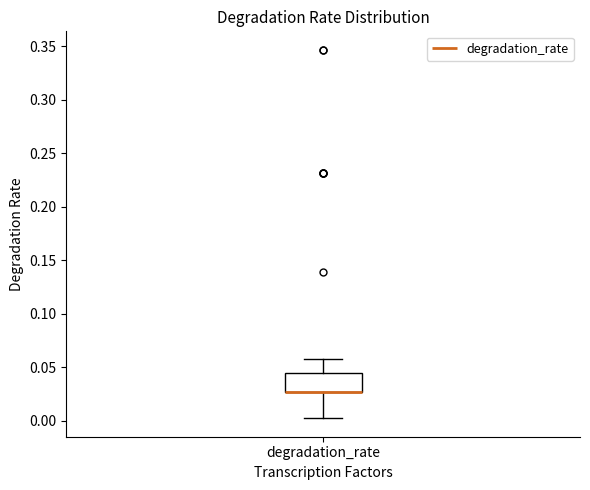

Where is the upper edge of the box for degradation_rate on the y-axis? The values are not printed on the chart, so give them approximately, as read against the axis.

0.045